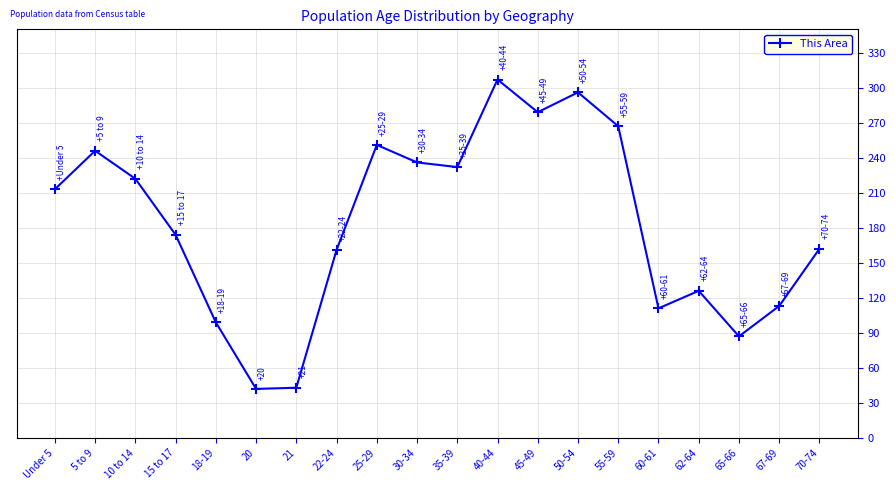

What is the sum of all values?

3667